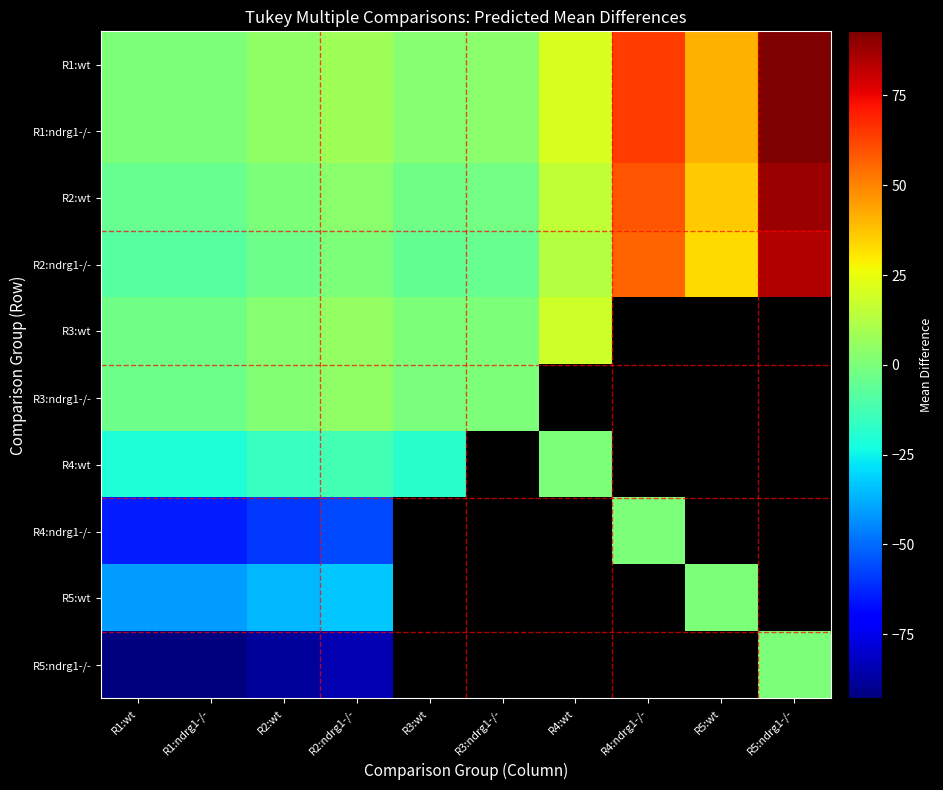

True or false: R1:wt has a value of 34.0 at R4:wt.

False